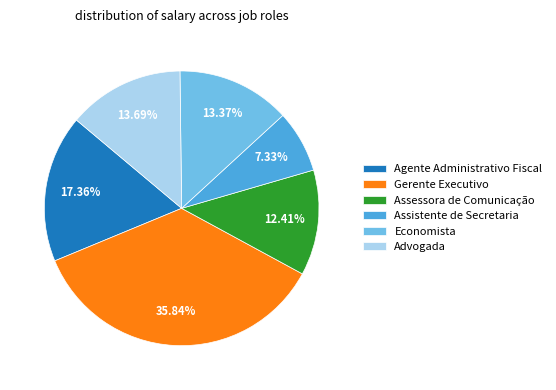

How much of the chart is everything except Advogada?

86.3%